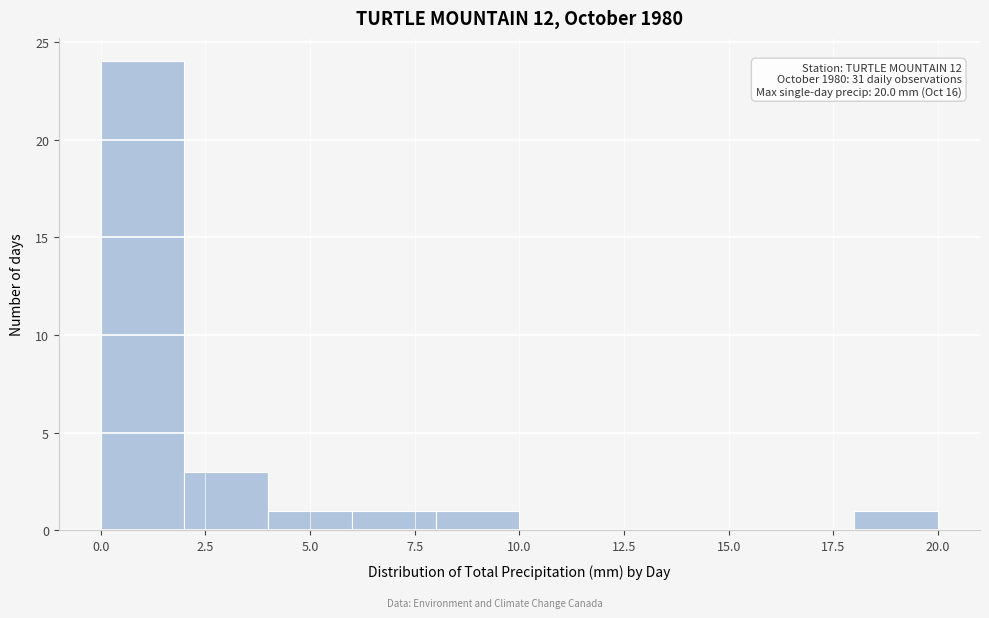

Over which range of the x-axis is the bar tallest?

0 to 2